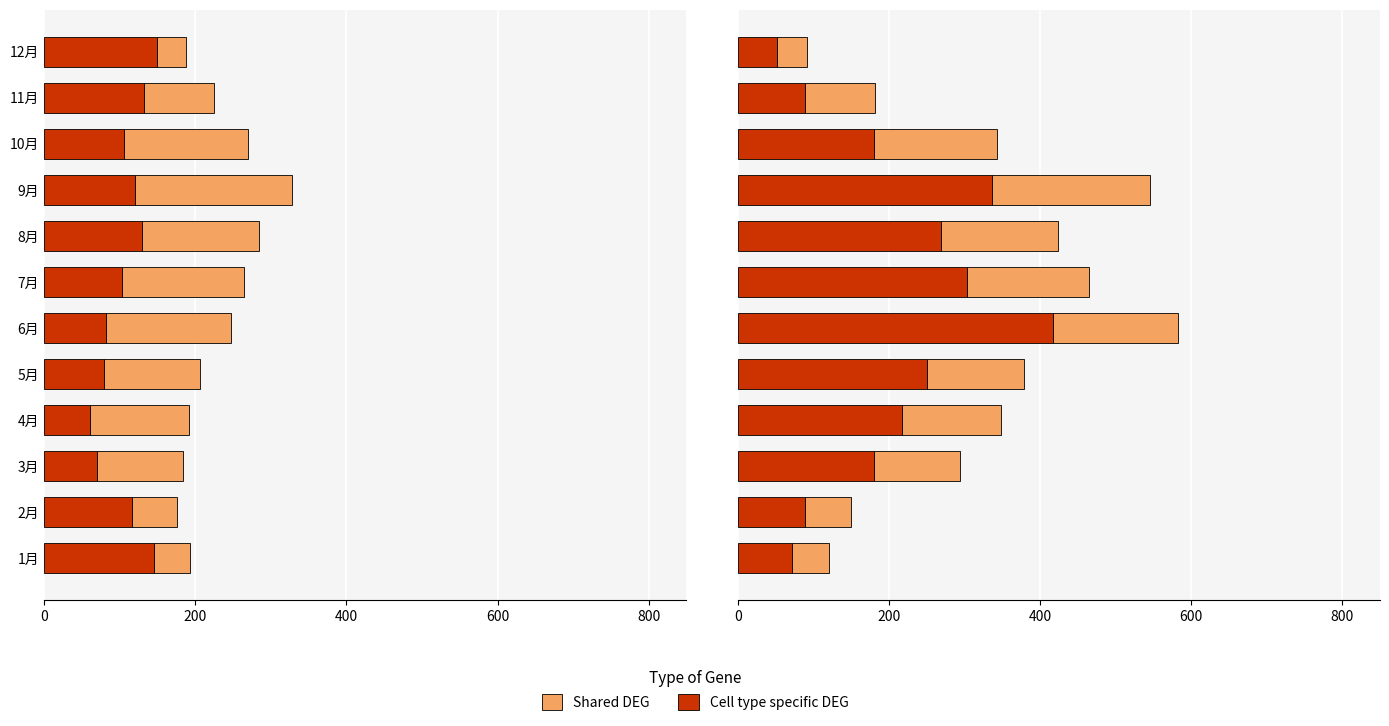

What is the difference between the maximum and minimum values in the B県 (Shared DEG) series?

168.9